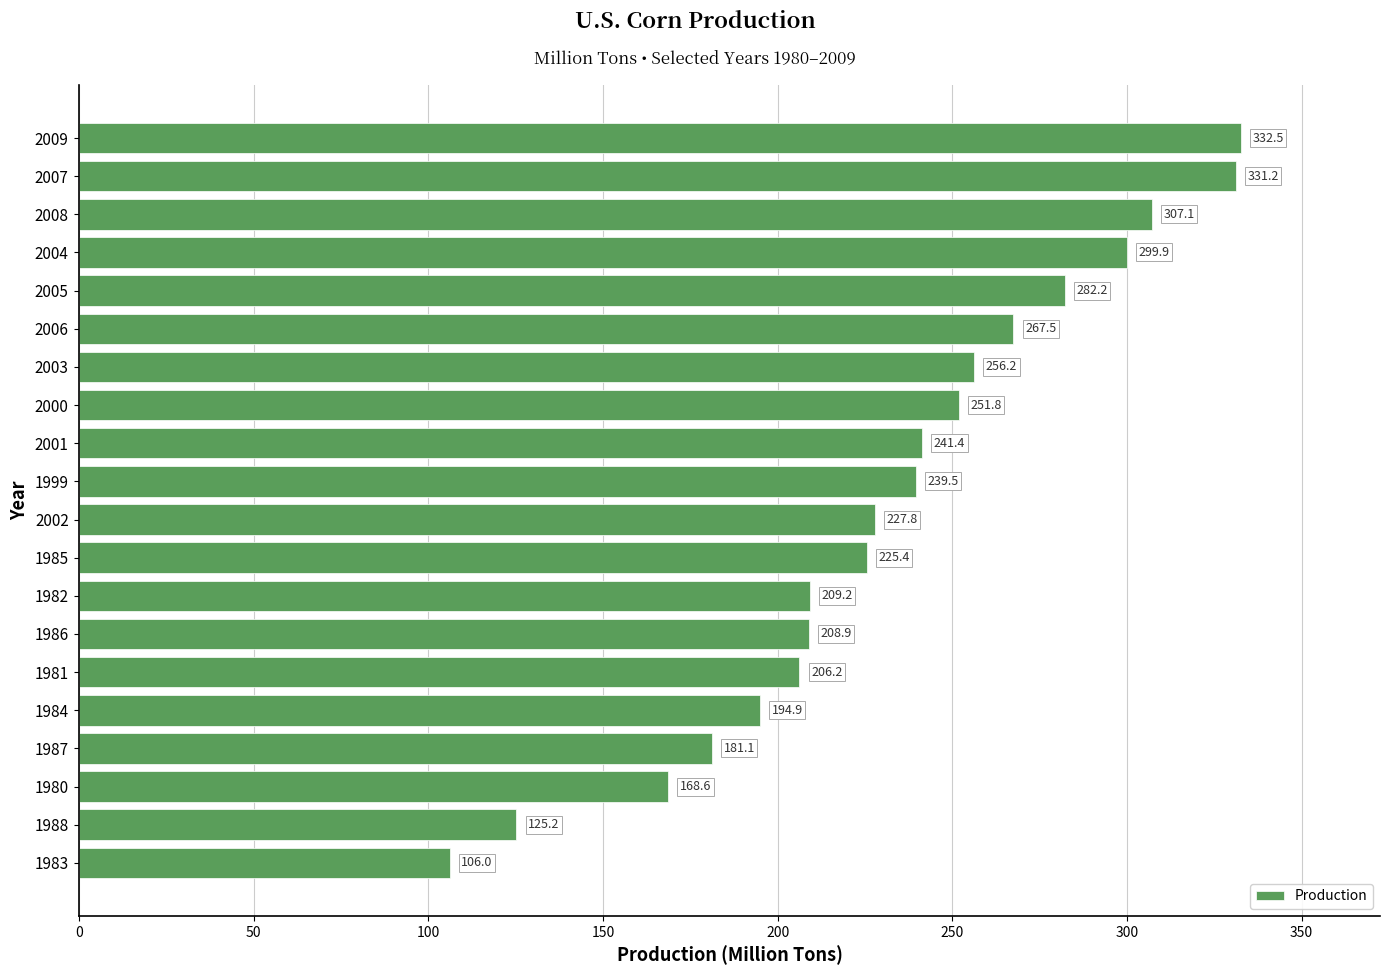

Approximately how many times larger is the value at 2008 compared to 1984?

1.6